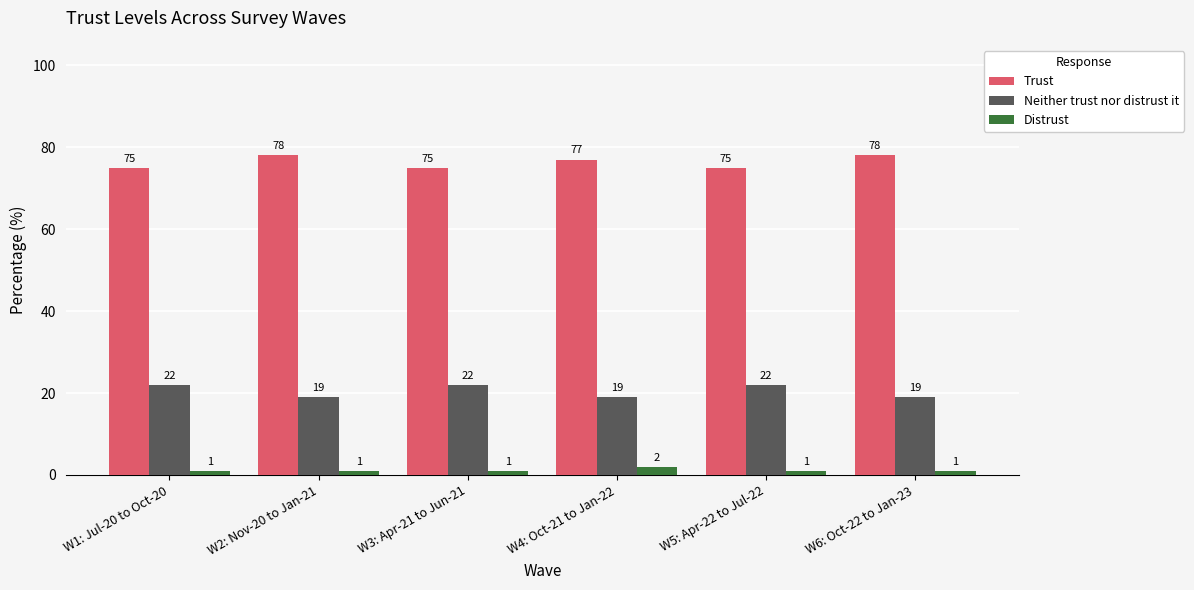

Reading left to right, list all the values displayed in this chart.

Trust: W1: Jul-20 to Oct-20=75	W2: Nov-20 to Jan-21=78	W3: Apr-21 to Jun-21=75	W4: Oct-21 to Jan-22=77	W5: Apr-22 to Jul-22=75	W6: Oct-22 to Jan-23=78
Neither trust nor distrust it: W1: Jul-20 to Oct-20=22	W2: Nov-20 to Jan-21=19	W3: Apr-21 to Jun-21=22	W4: Oct-21 to Jan-22=19	W5: Apr-22 to Jul-22=22	W6: Oct-22 to Jan-23=19
Distrust: W1: Jul-20 to Oct-20=1	W2: Nov-20 to Jan-21=1	W3: Apr-21 to Jun-21=1	W4: Oct-21 to Jan-22=2	W5: Apr-22 to Jul-22=1	W6: Oct-22 to Jan-23=1